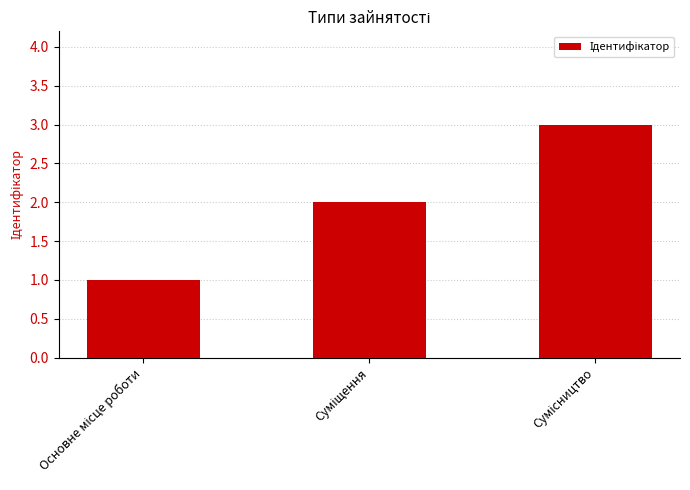

What is the maximum value shown in the chart?

3